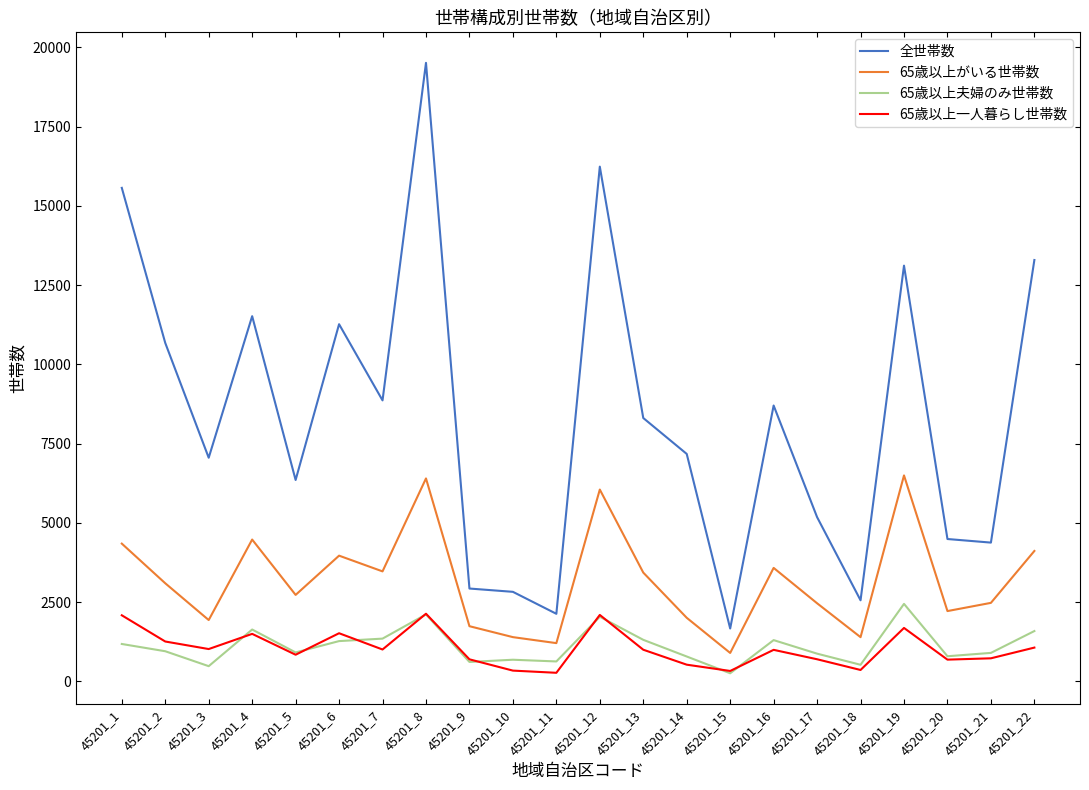

What are all the series names shown in the legend?

全世帯数, 65歳以上がいる世帯数, 65歳以上夫婦のみ世帯数, 65歳以上一人暮らし世帯数